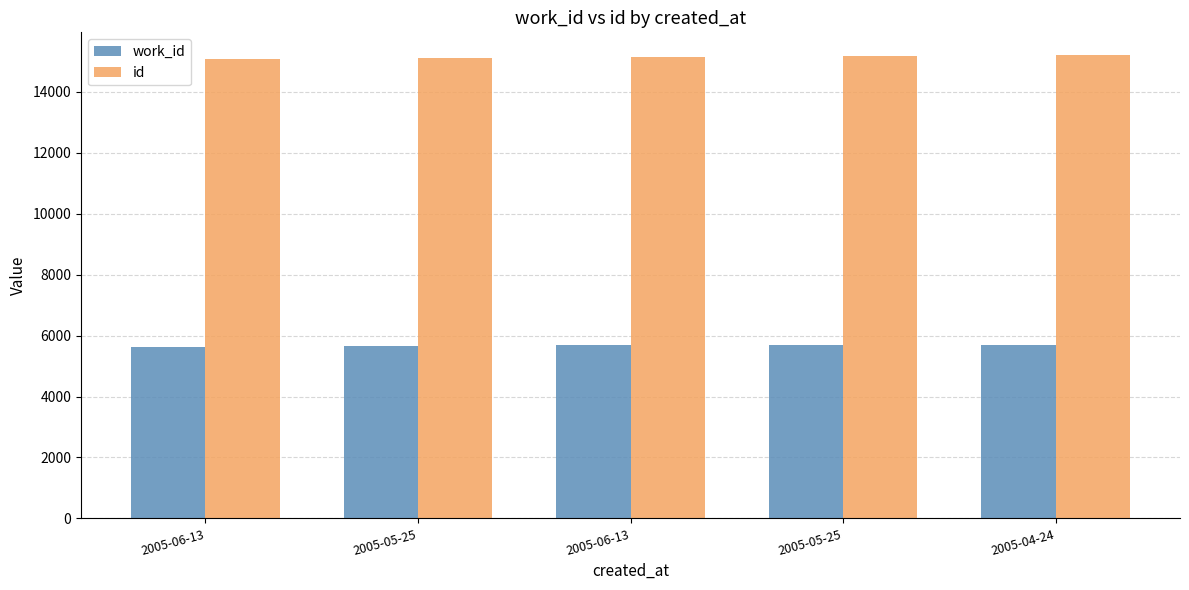

Which category has the lowest value in the work_id series?

2005-06-13